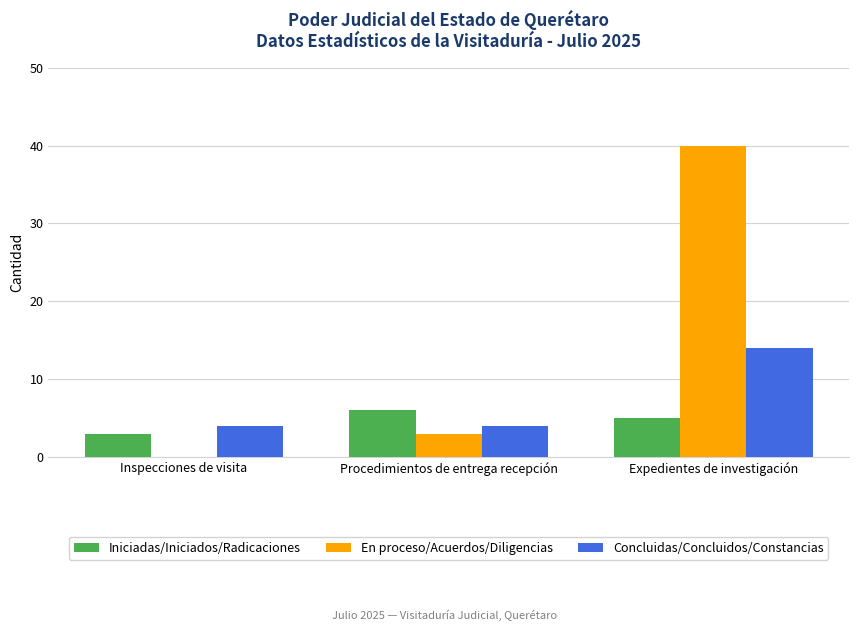

The Concluidas/Concluidos/Constancias series shows 6 at Procedimientos de entrega recepción. True or false?

False